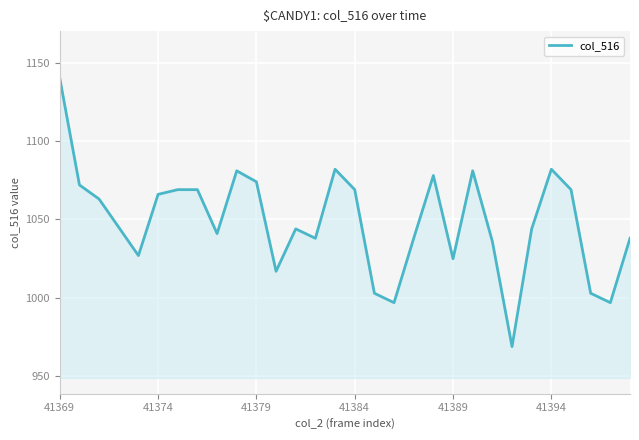

What is the sum of all values?

31457